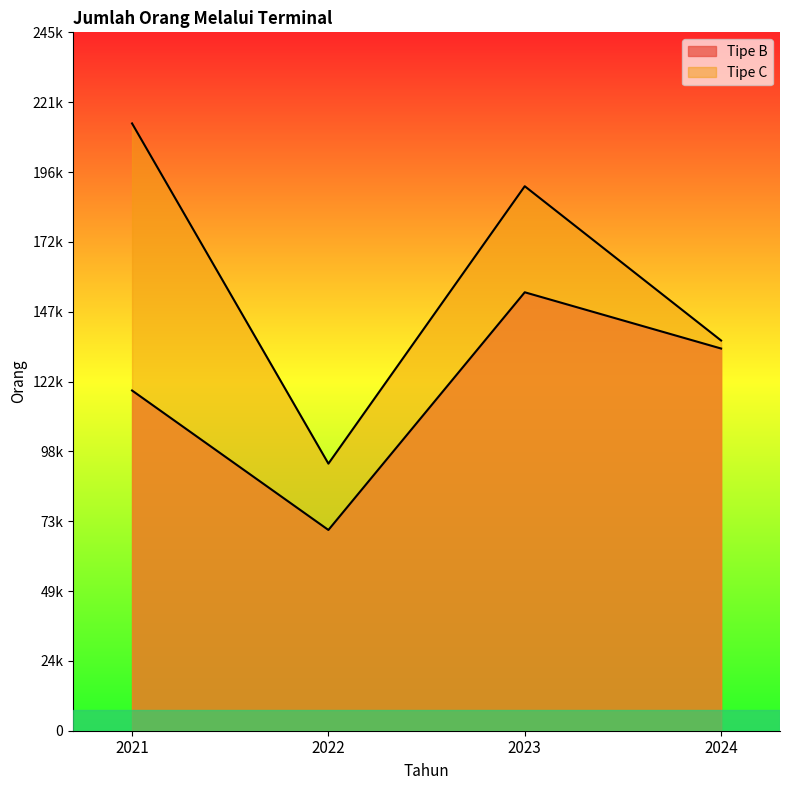

What is the lowest value of the Tipe C series?

94018